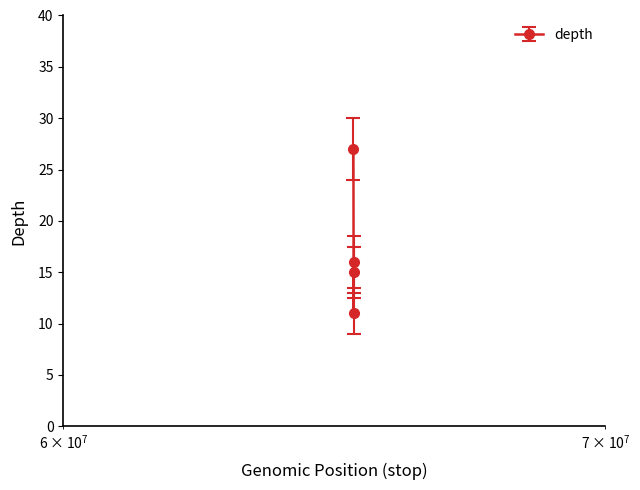

What is the maximum value shown in the chart?

27